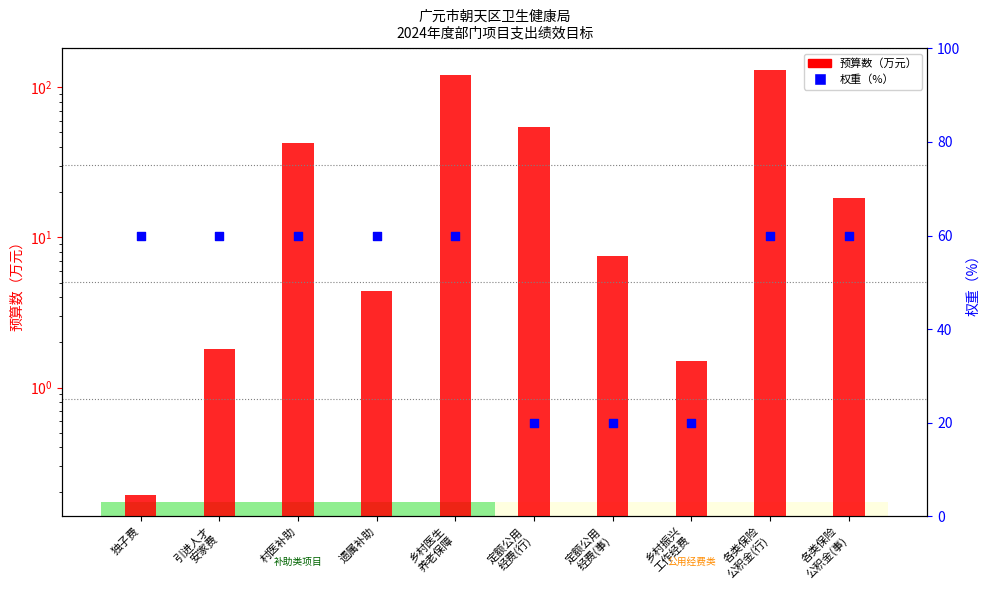

Which series has the largest Y range (max minus min)?

预算数（万元）